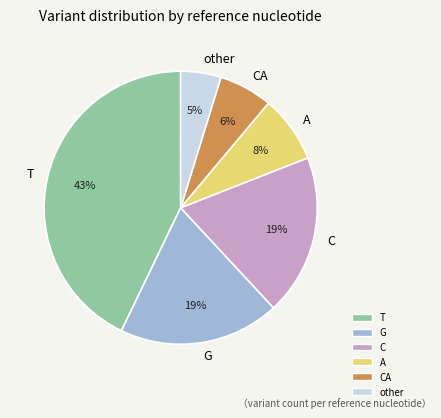

What is the largest slice in the pie chart?

T